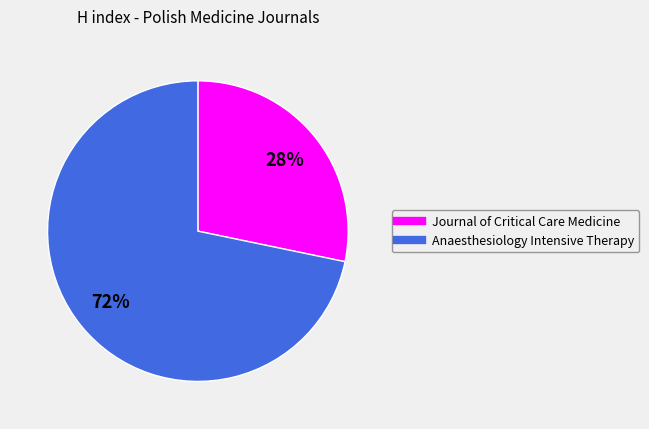

Which category has the biggest portion of the pie?

Anaesthesiology Intensive Therapy